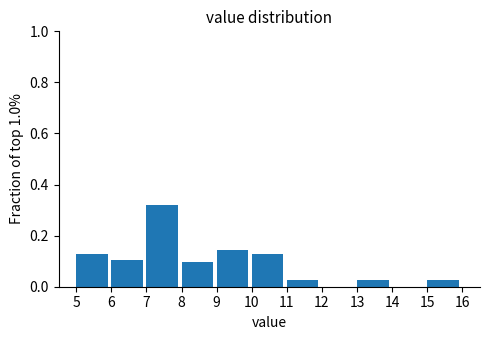

How tall is the bar that spans 6 to 7 on the x-axis? The values are not printed on the chart, so give them approximately, as read against the axis.

0.10